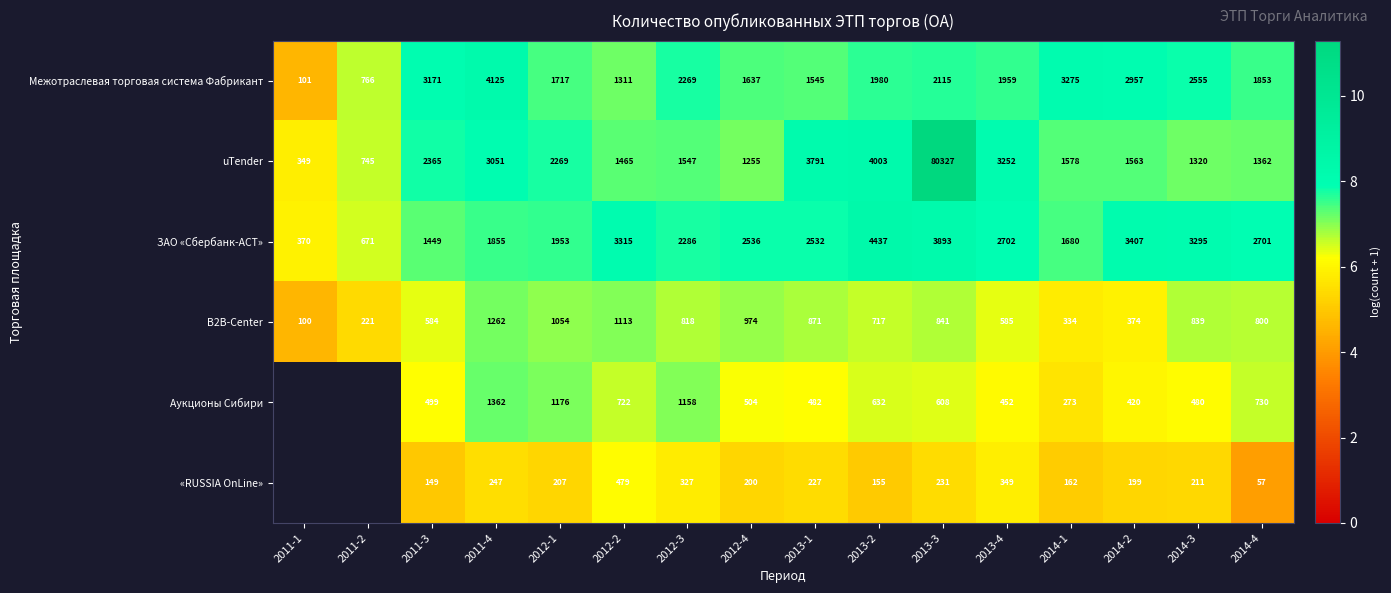

What is the spread (max minus min) of values at 2014-2?

3208.0